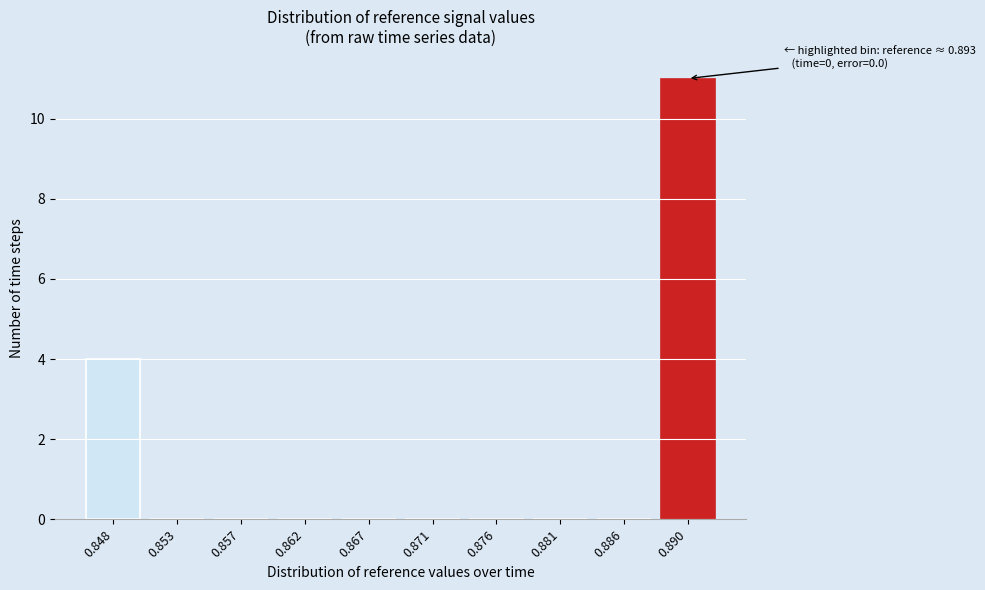

Reading right to left, transcribe all the data shown in this chart.

0.890=11	0.886=0	0.881=0	0.876=0	0.871=0	0.867=0	0.862=0	0.857=0	0.853=0	0.848=4